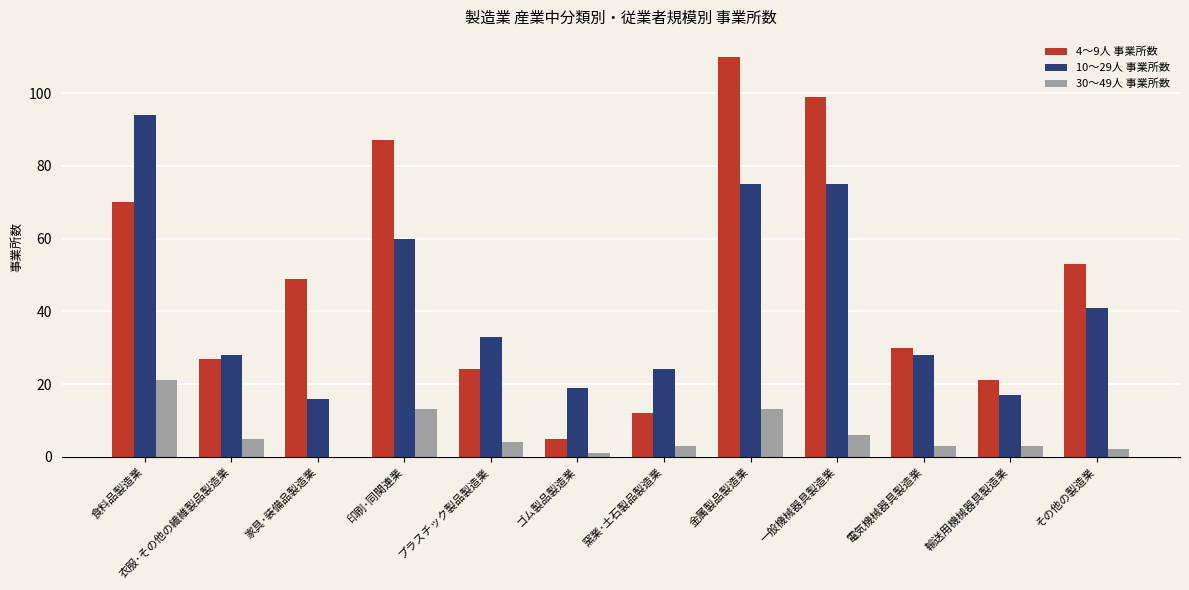

The value of 30～49人 事業所数 at 食料品製造業 is 36. True or false?

False